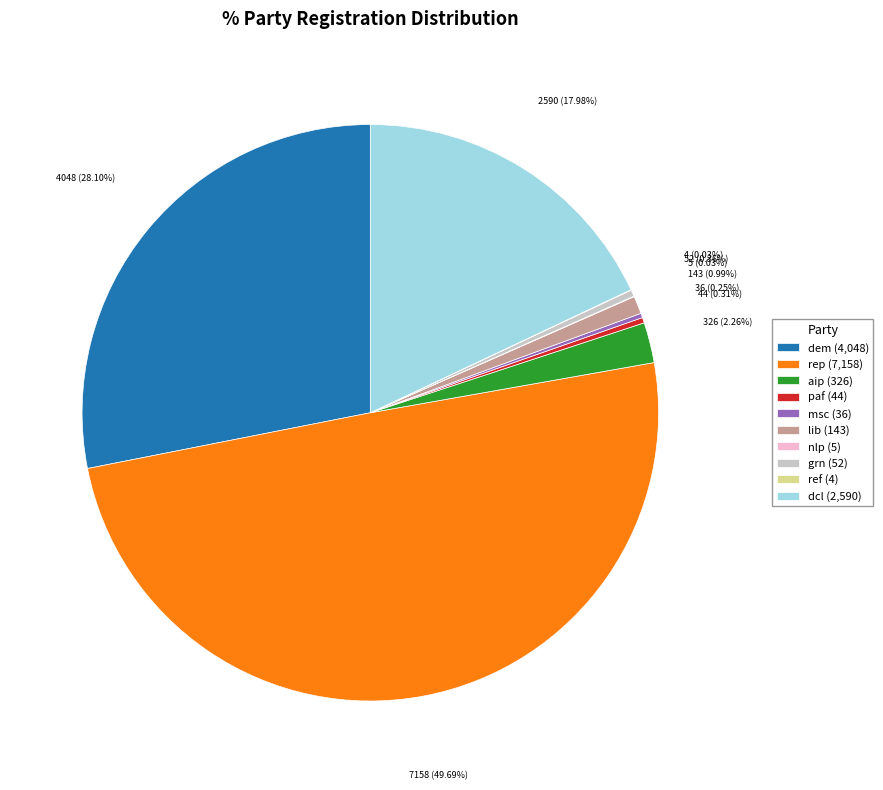

Combined, do dem (4,048) and lib (143) account for over 50%?

No